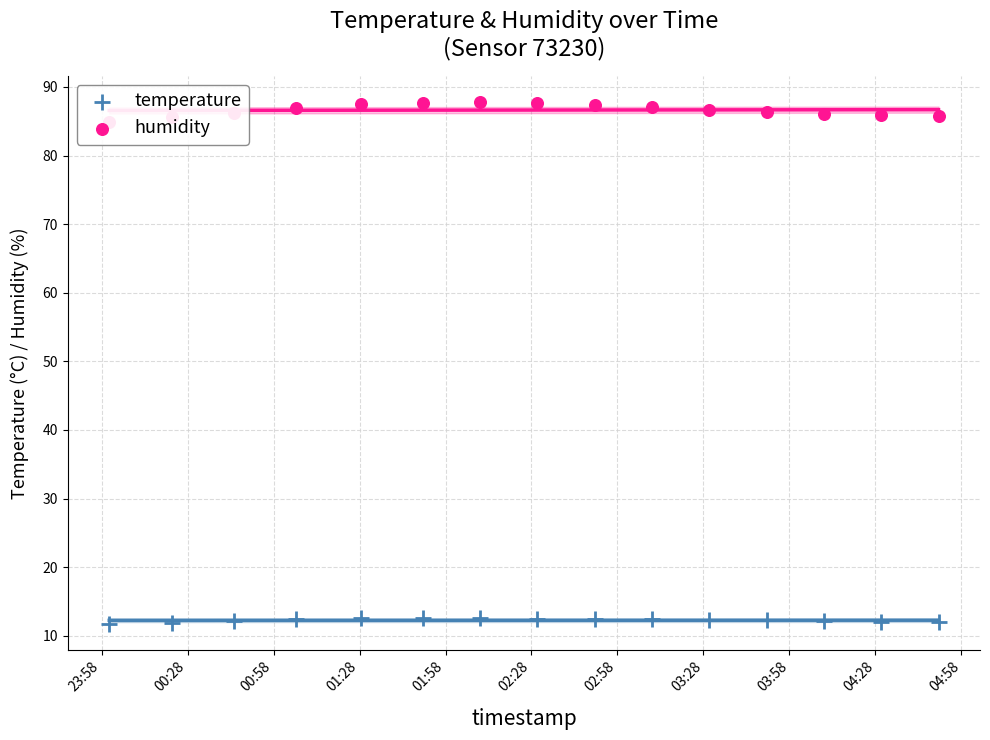

What is the total value across all series at 00:28?

97.5